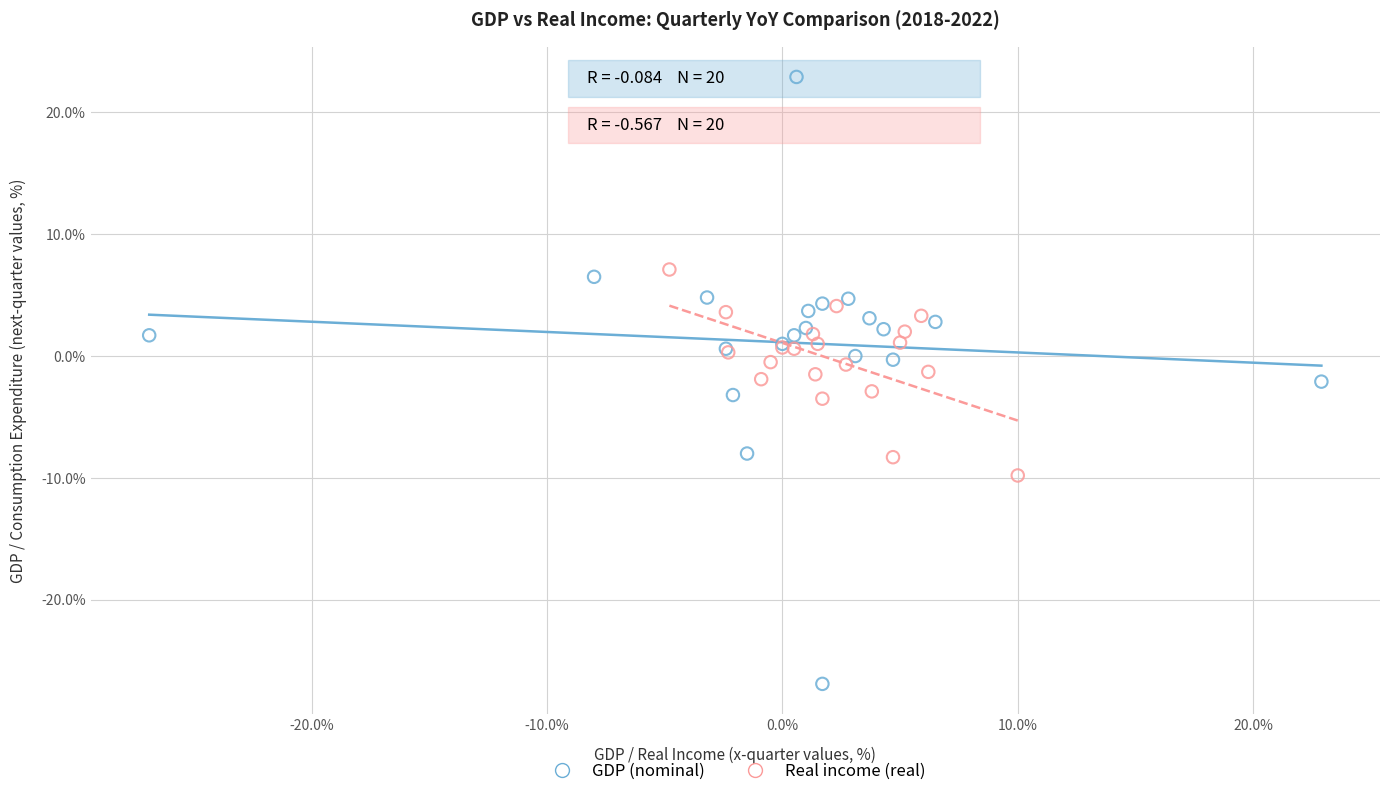

Which series has the widest spread of Y values?

GDP (nominal)